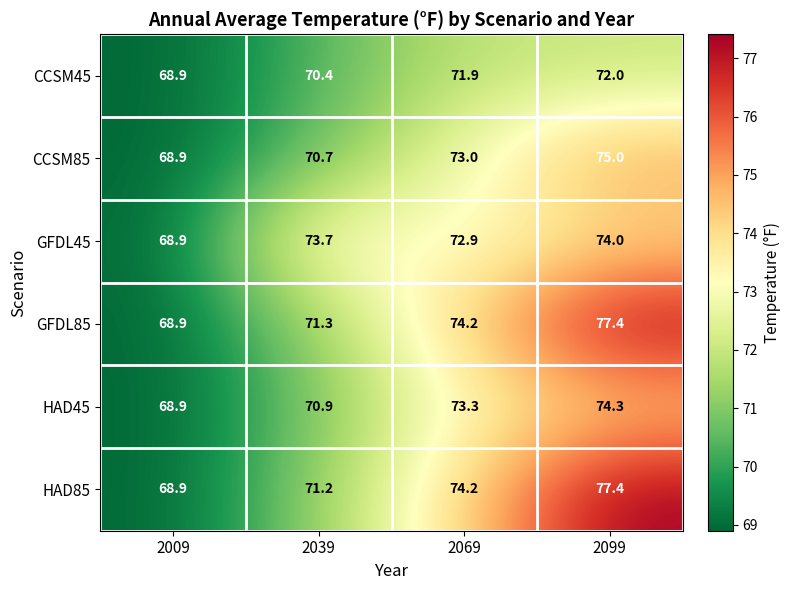

The GFDL85 series shows 120.3 at 2099. True or false?

False